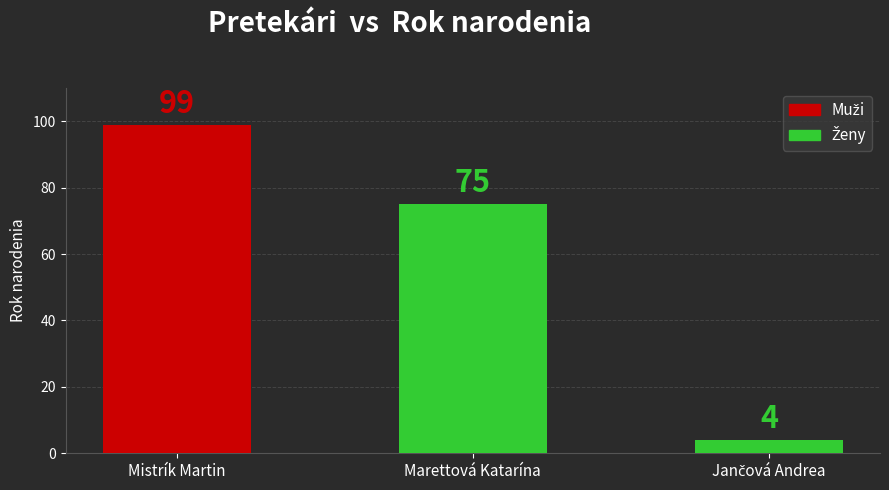

The chart shows a value of 129 at Marettová Katarína. True or false?

False